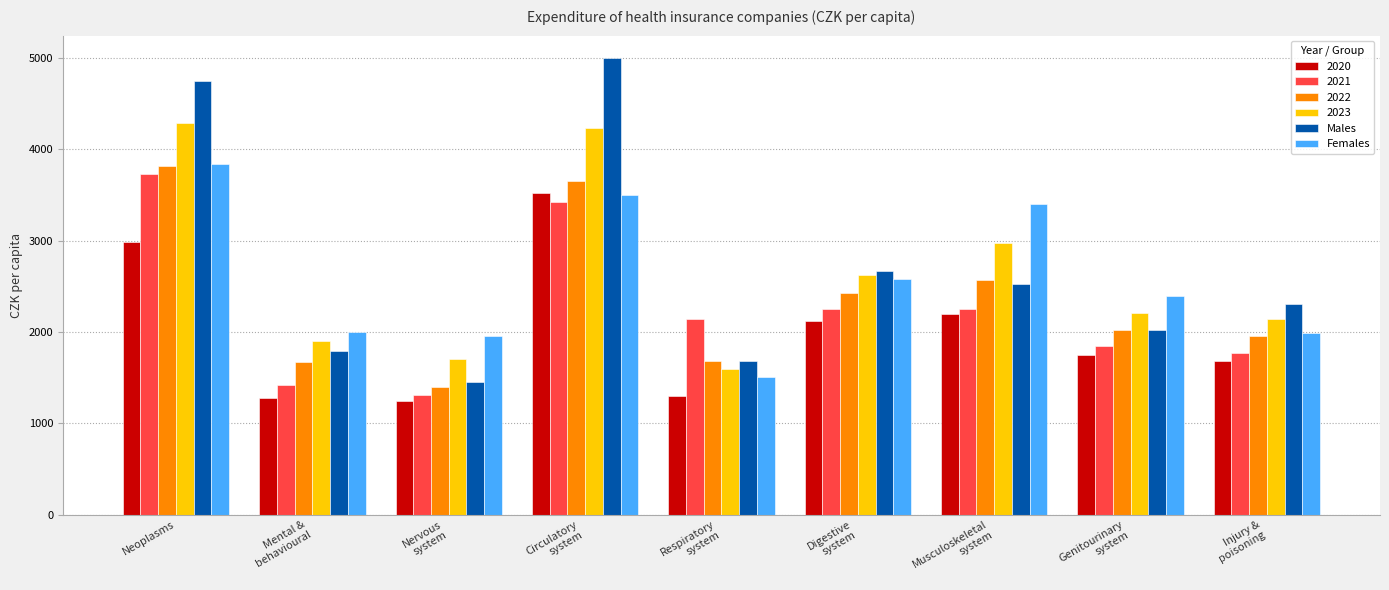

What is the difference between the maximum and minimum values in the Males series?

3545.5